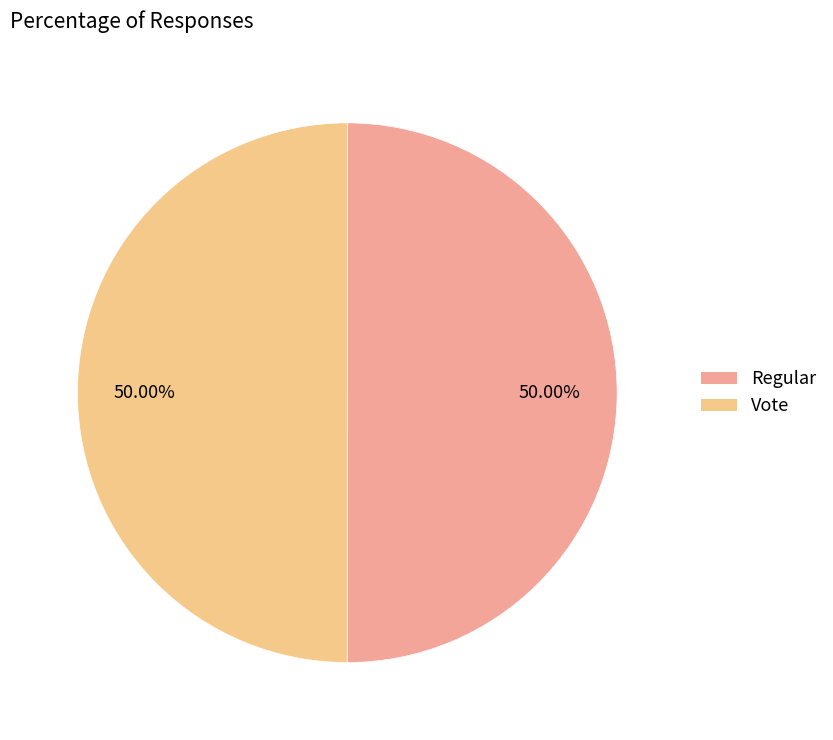

What is the largest slice in the pie chart?

Regular